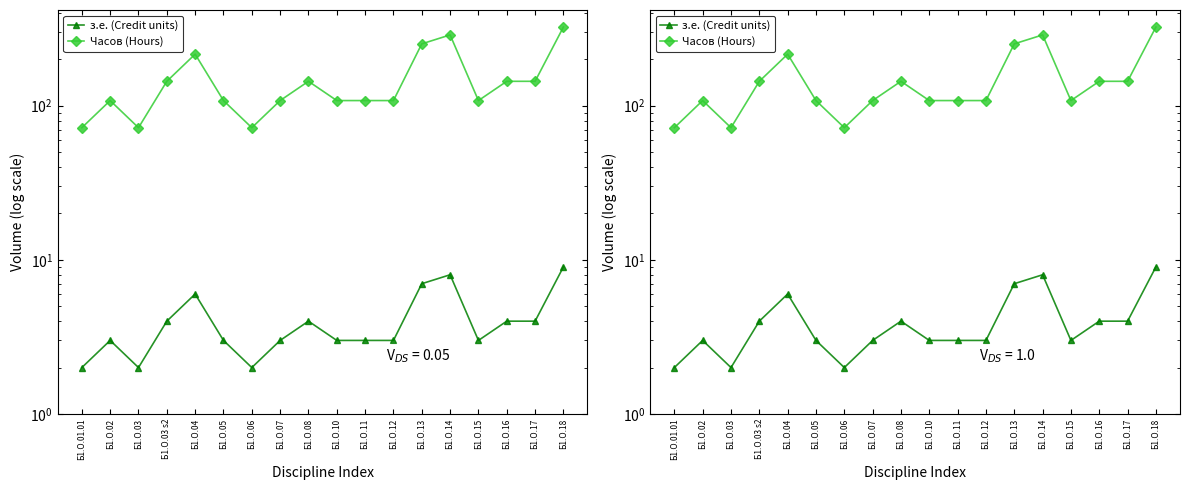

True or false: з.е. (Credit units) has a value of 3 at Б1.О.10.

True